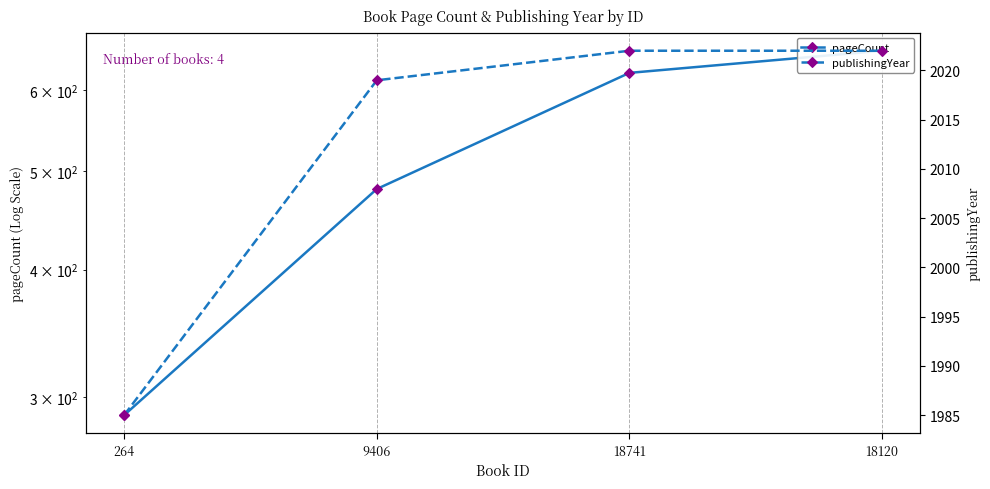

What is the label of the 3rd point from the left?

18741